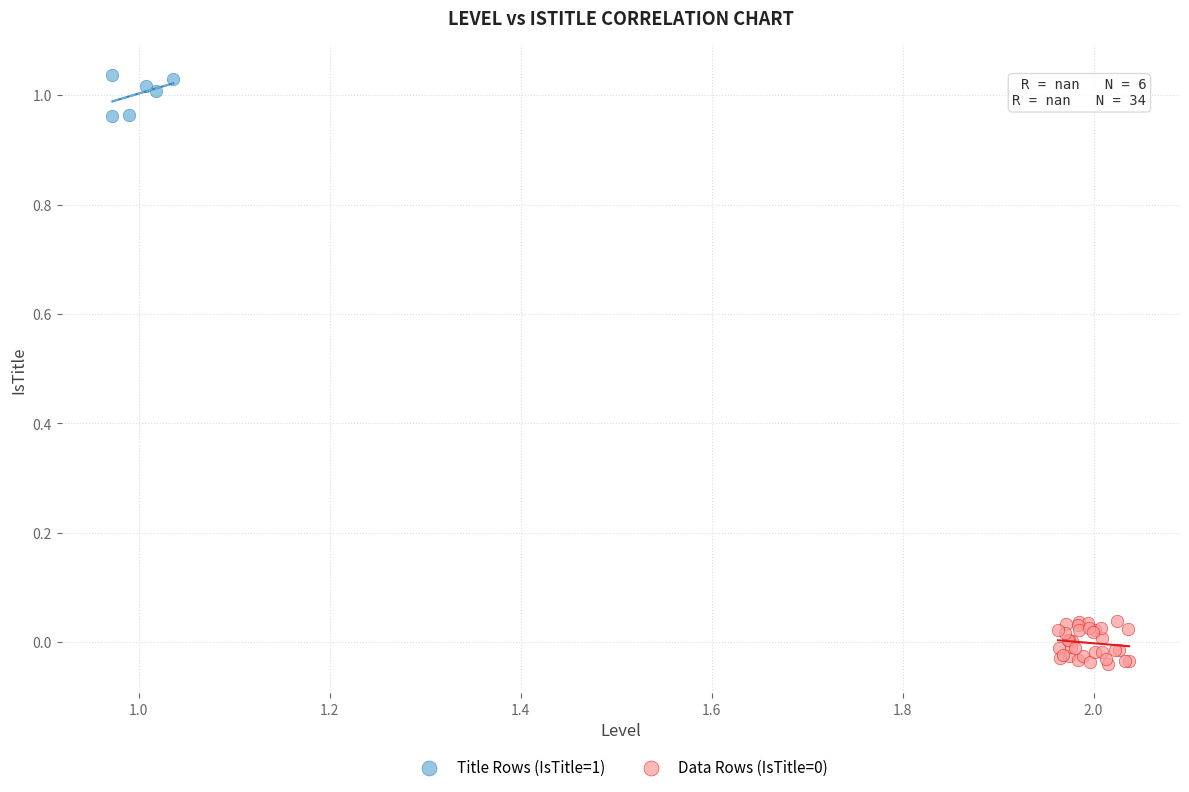

Which series contains the highest Y value?

Title Rows (IsTitle=1)